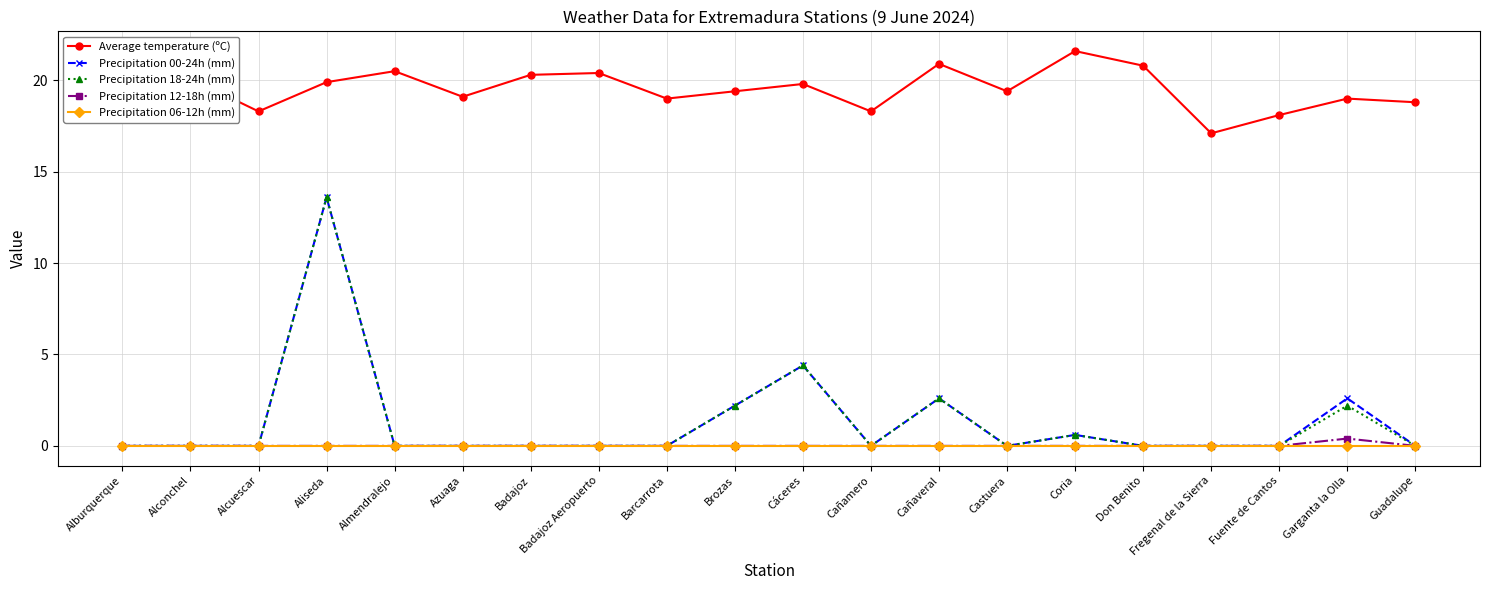

Read the Average temperature (ºC) value at Guadalupe.

18.8